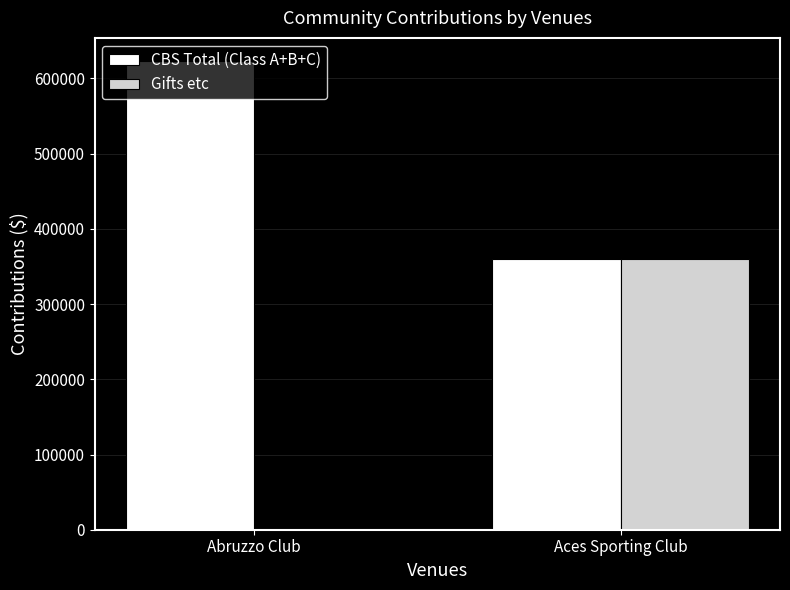

Reading right to left, extract all data points from this chart.

CBS Total (Class A+B+C): Aces Sporting Club=360000	Abruzzo Club=622774
Gifts etc: Aces Sporting Club=360000	Abruzzo Club=0